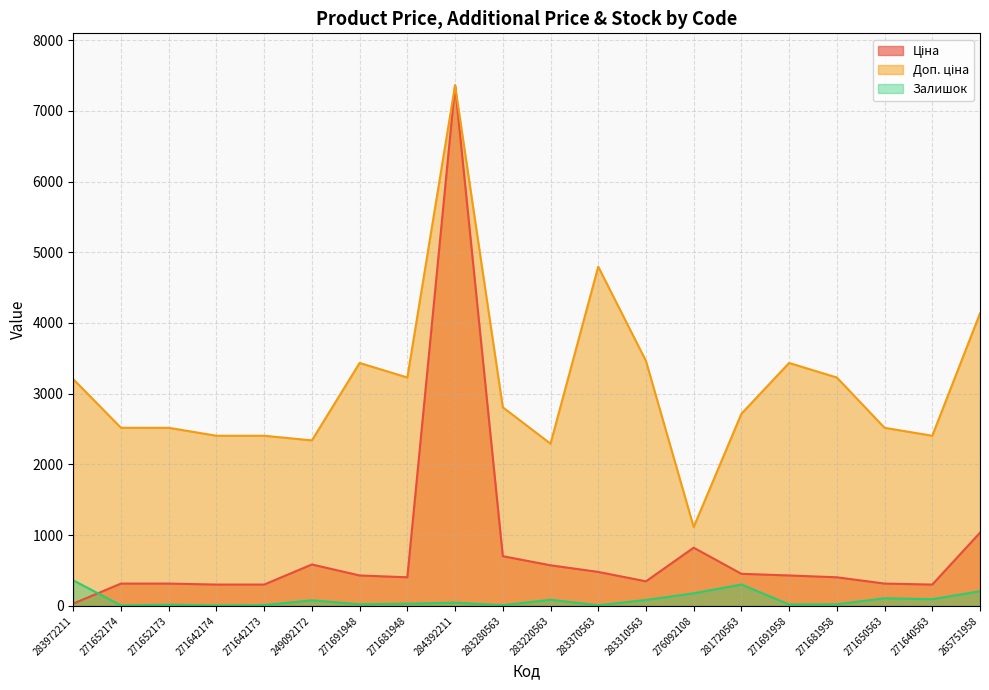

The Залишок series shows 22.0 at 271691948. True or false?

True